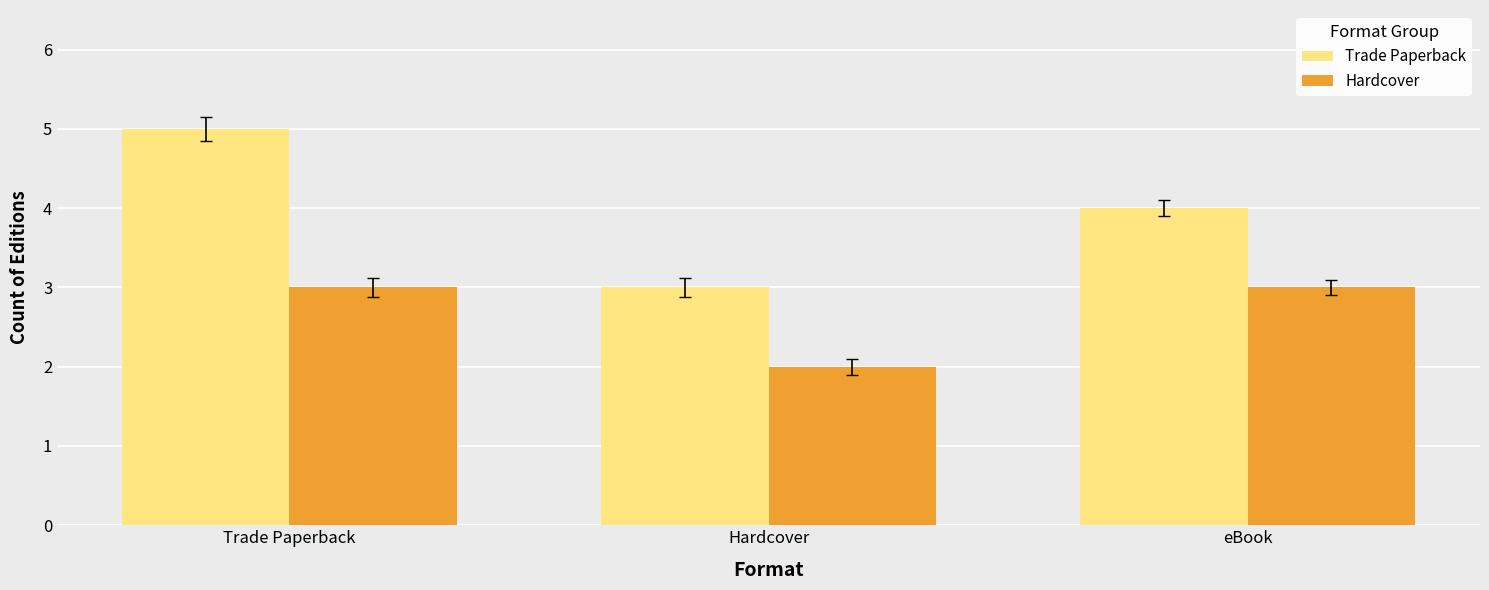

At which category is the sum across all series the highest?

Trade Paperback